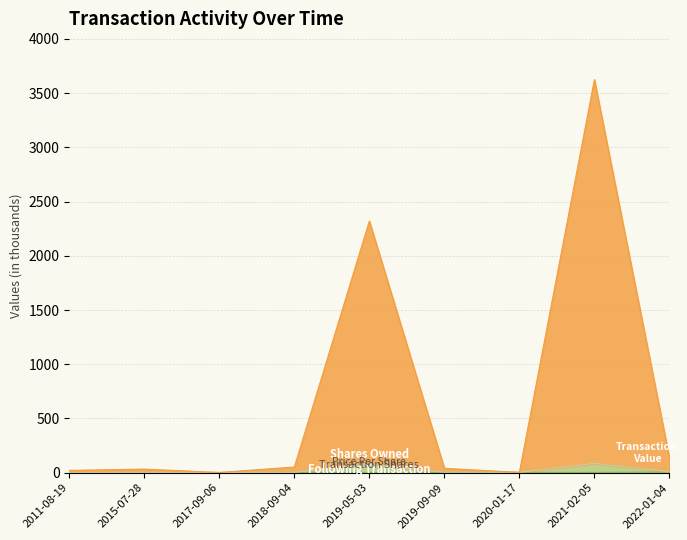

What is the sum of the transactionShares values at 2017-09-06 and 2022-01-04?

12.9